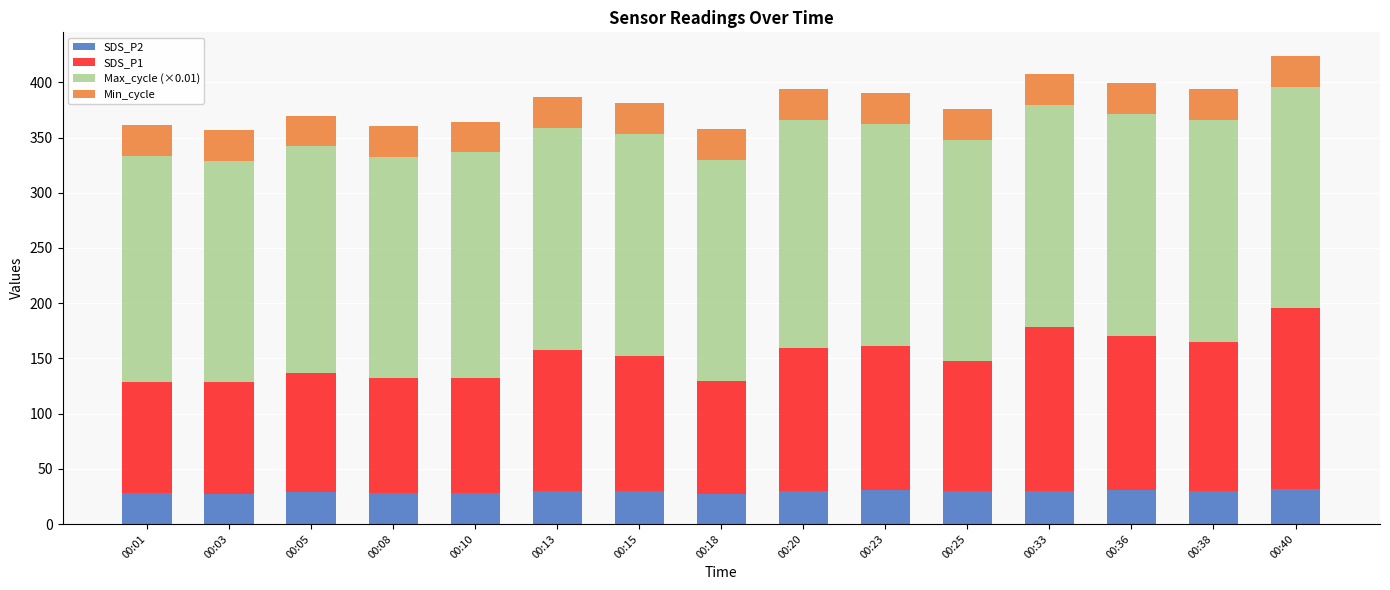

What is the highest value of the SDS_P2 series?

31.5